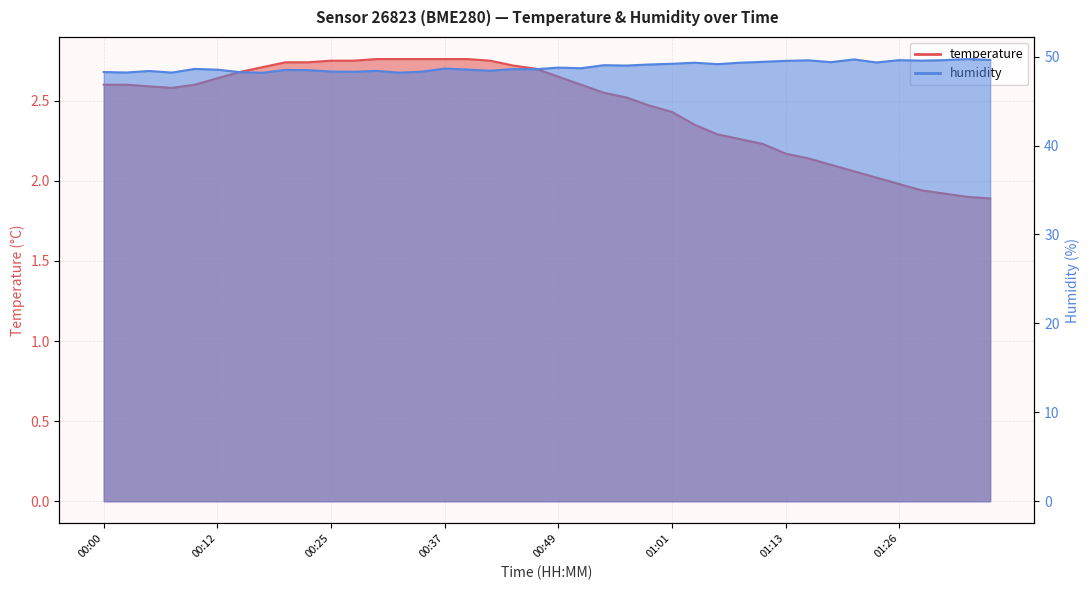

Between 00:07 and 00:49, which series saw the biggest shift?

humidity